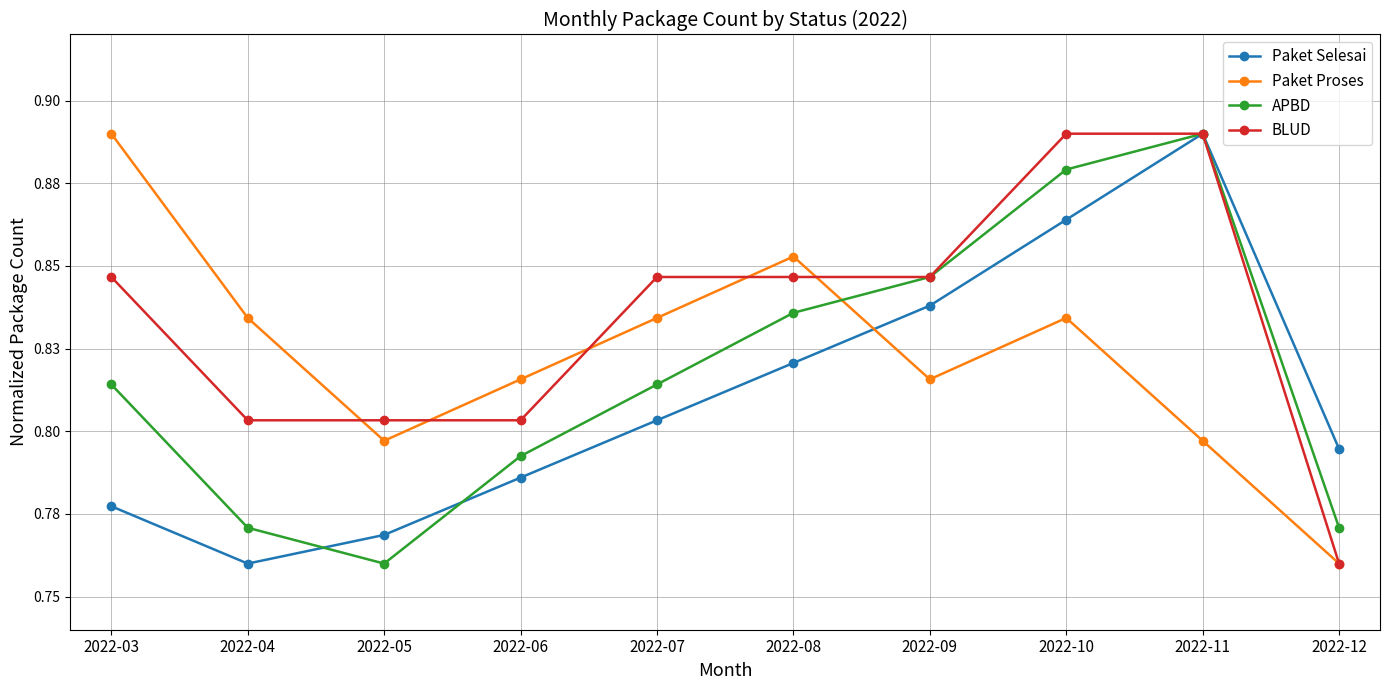

Reading left to right, what are all the values shown in this chart?

Paket Selesai: 2022-03=0.8	2022-04=0.8	2022-05=0.8	2022-06=0.8	2022-07=0.8	2022-08=0.8	2022-09=0.8	2022-10=0.9	2022-11=0.9	2022-12=0.8
Paket Proses: 2022-03=0.9	2022-04=0.8	2022-05=0.8	2022-06=0.8	2022-07=0.8	2022-08=0.9	2022-09=0.8	2022-10=0.8	2022-11=0.8	2022-12=0.8
APBD: 2022-03=0.8	2022-04=0.8	2022-05=0.8	2022-06=0.8	2022-07=0.8	2022-08=0.8	2022-09=0.8	2022-10=0.9	2022-11=0.9	2022-12=0.8
BLUD: 2022-03=0.8	2022-04=0.8	2022-05=0.8	2022-06=0.8	2022-07=0.8	2022-08=0.8	2022-09=0.8	2022-10=0.9	2022-11=0.9	2022-12=0.8